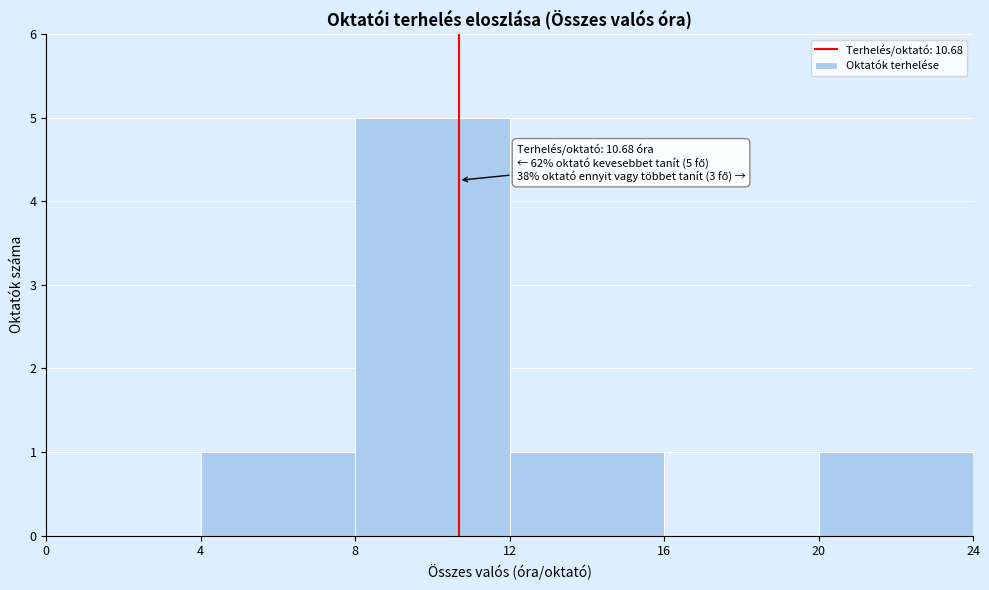

Over which range of the x-axis is the bar tallest?

8 to 12